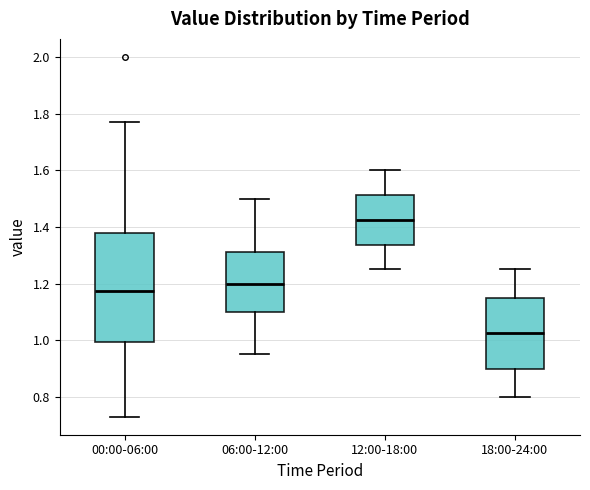

Which box is the tallest, from its lower edge to its upper edge?

00:00-06:00